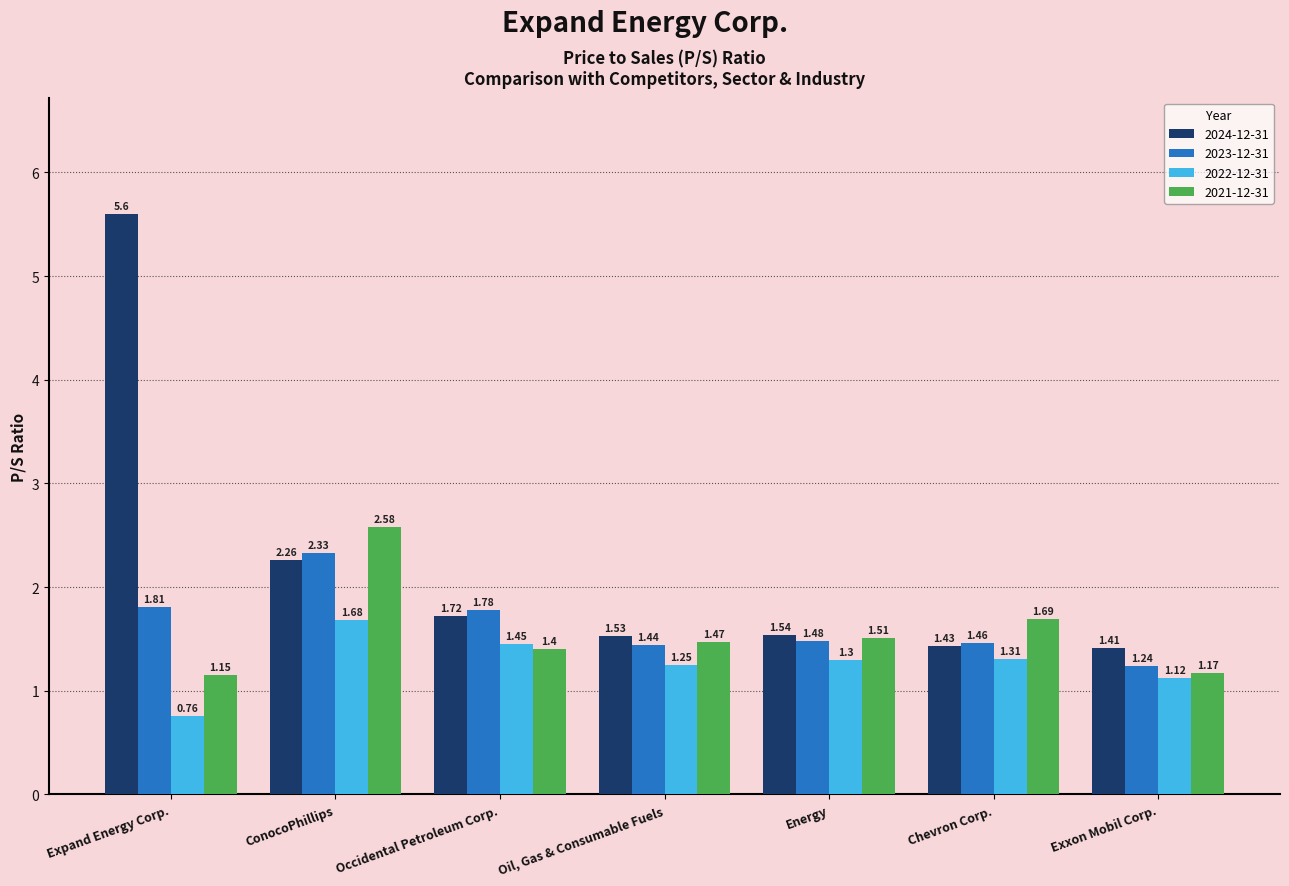

At Occidental Petroleum Corp., list the series in order from largest to smallest.

2023-12-31, 2024-12-31, 2022-12-31, 2021-12-31